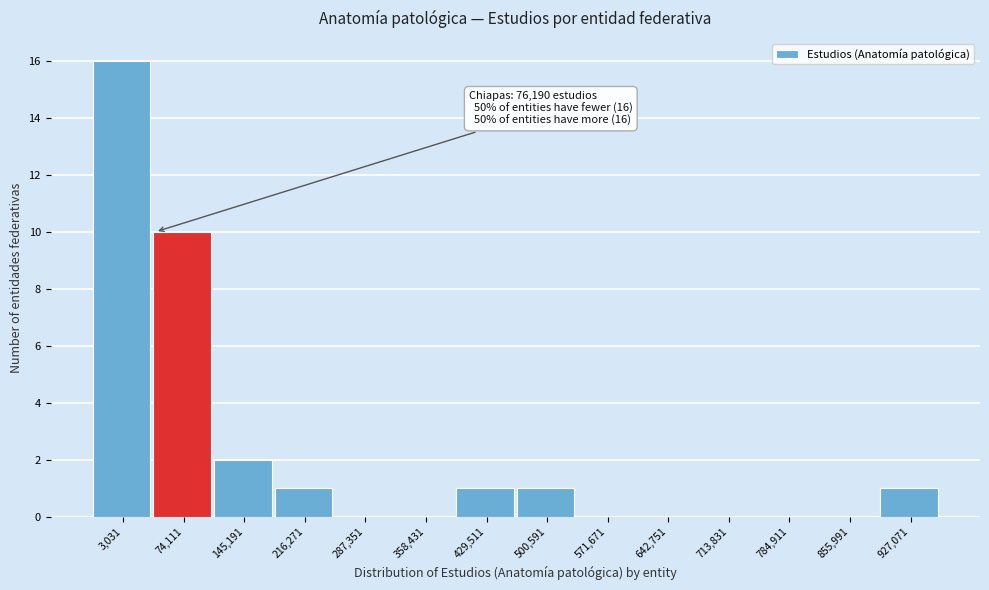

Reading left to right, list all the values displayed in this chart.

3,031=16	74,111=10	145,191=2	216,271=1	287,351=0	358,431=0	429,511=1	500,591=1	571,671=0	642,751=0	713,831=0	784,911=0	855,991=0	927,071=1